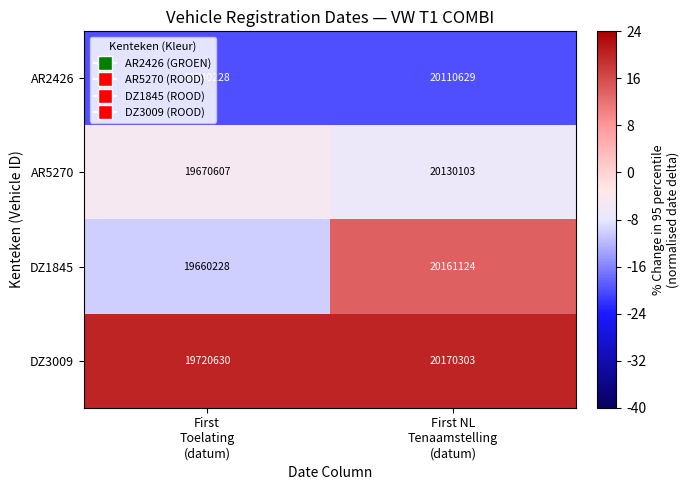

Rank the series at First NL
Tenaamstelling
(datum) from lowest to highest value.

AR2426, AR5270, DZ1845, DZ3009